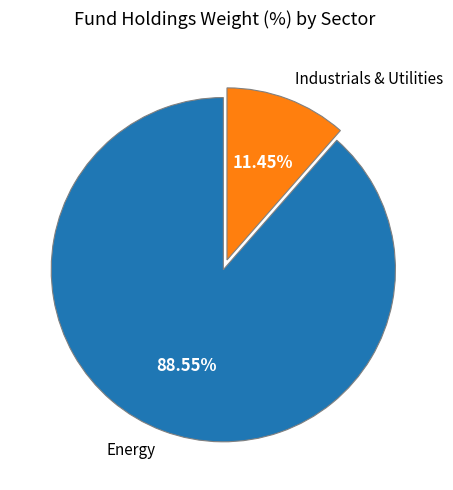

Count the number of slices in the pie.

2